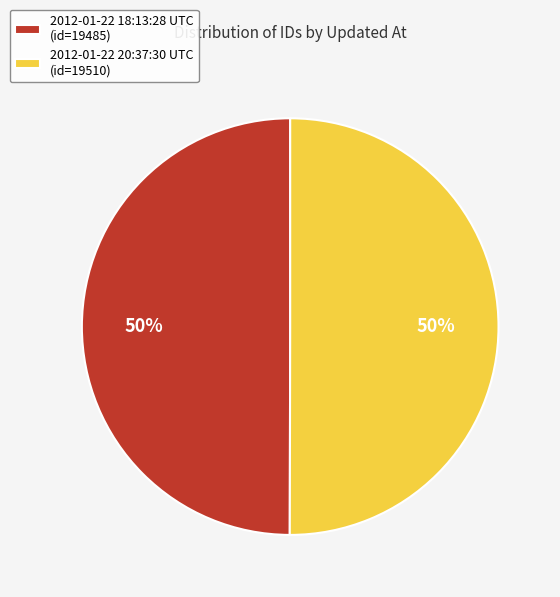

Approximately how many times larger is the value at 2012-01-22 18:13:28 UTC (id=19485) compared to 2012-01-22 20:37:30 UTC (id=19510)?

1.0